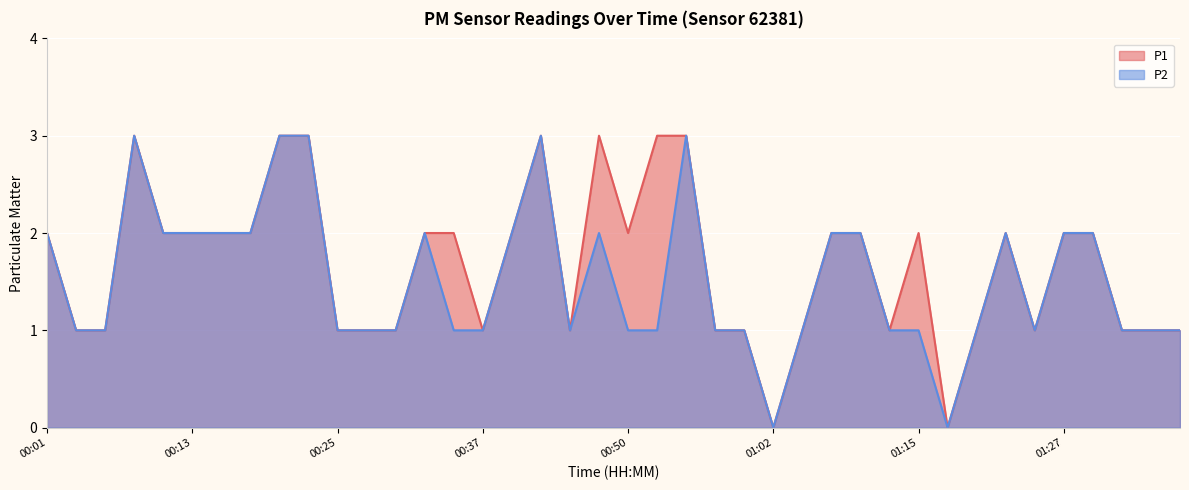

At which label does P1 reach its peak?

00:08